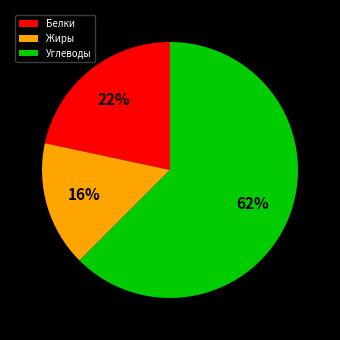

Is the sum of Жиры and Углеводы greater than half?

Yes